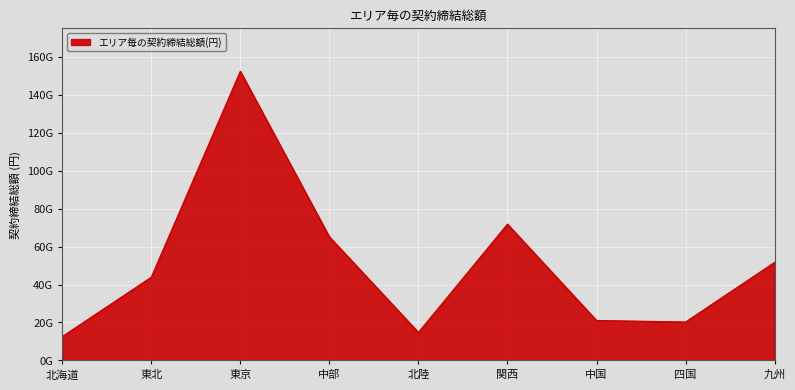

Does the chart have visible grid lines?

Yes